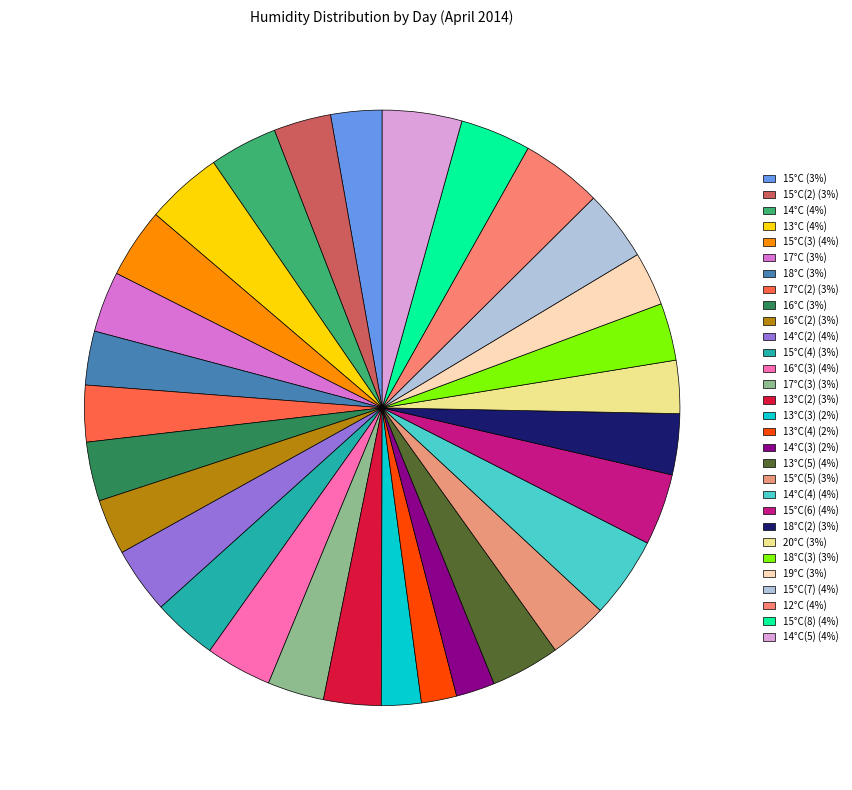

How many slices are in this pie chart?

30